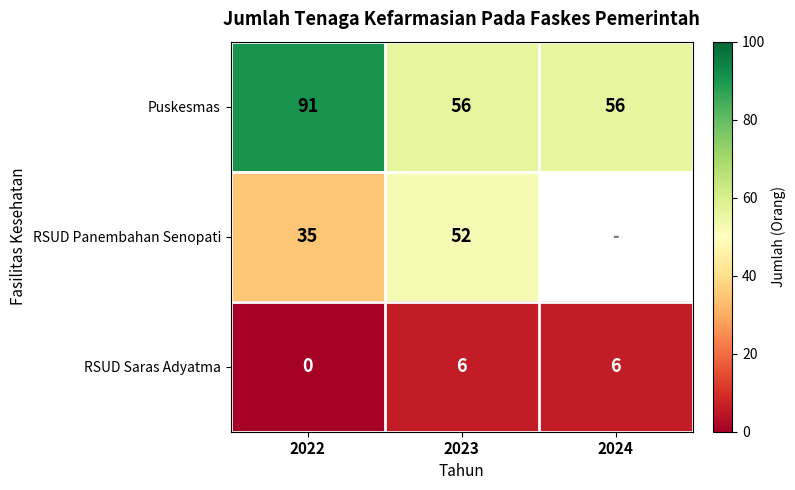

What is the average value of the Puskesmas series?

68